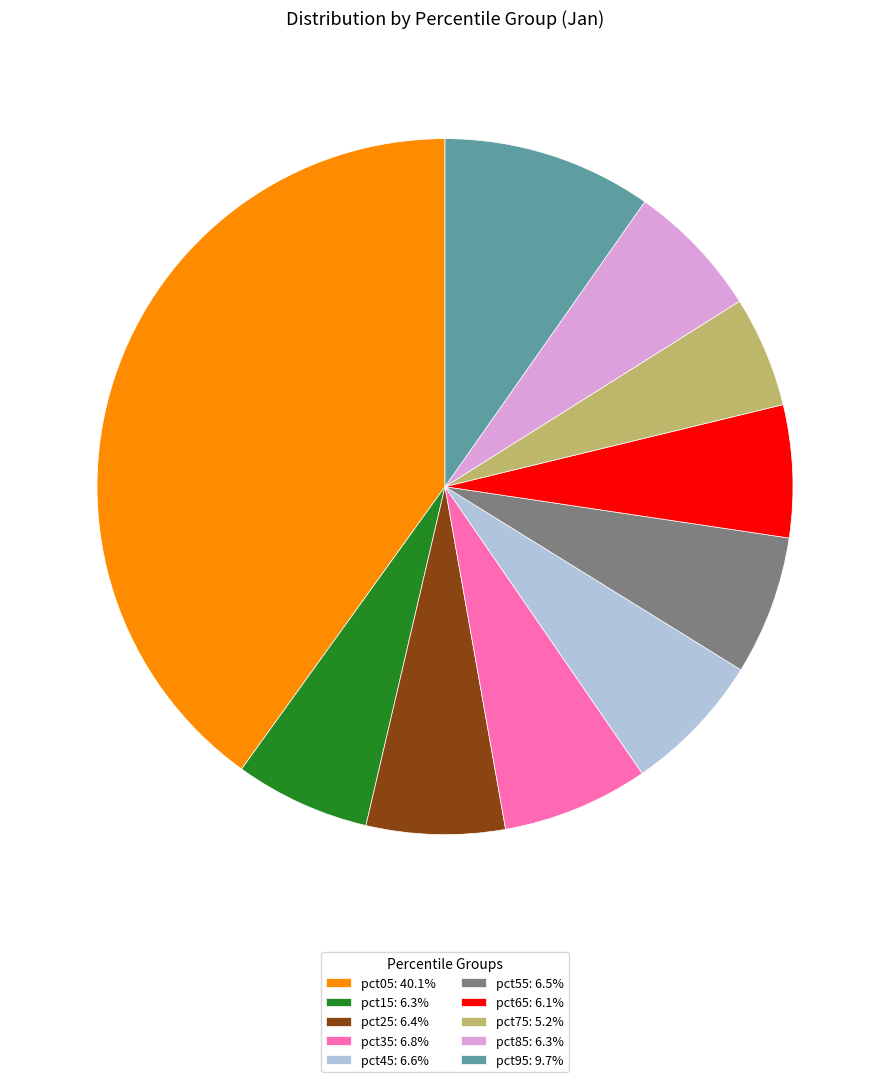

Does pct65: 6.1% represent more than half of the total?

No